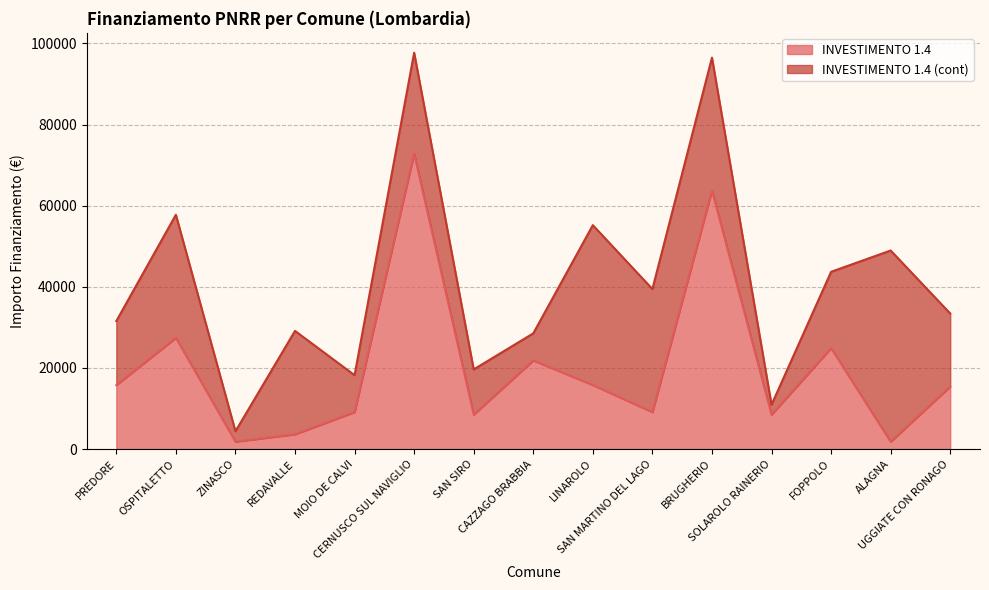

The value at REDAVALLE is 3642. True or false?

True